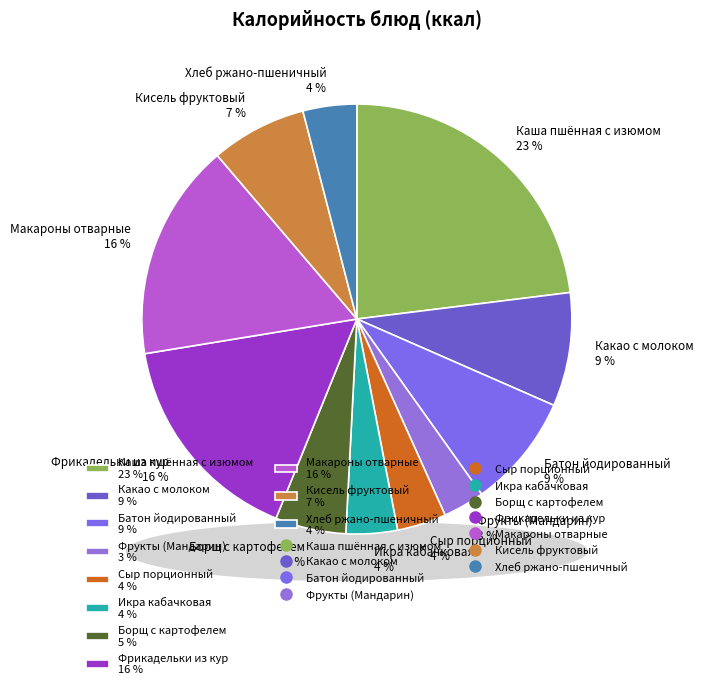

What is the ratio of the value at Кисель фруктовый to the value at Какао с молоком?

0.8